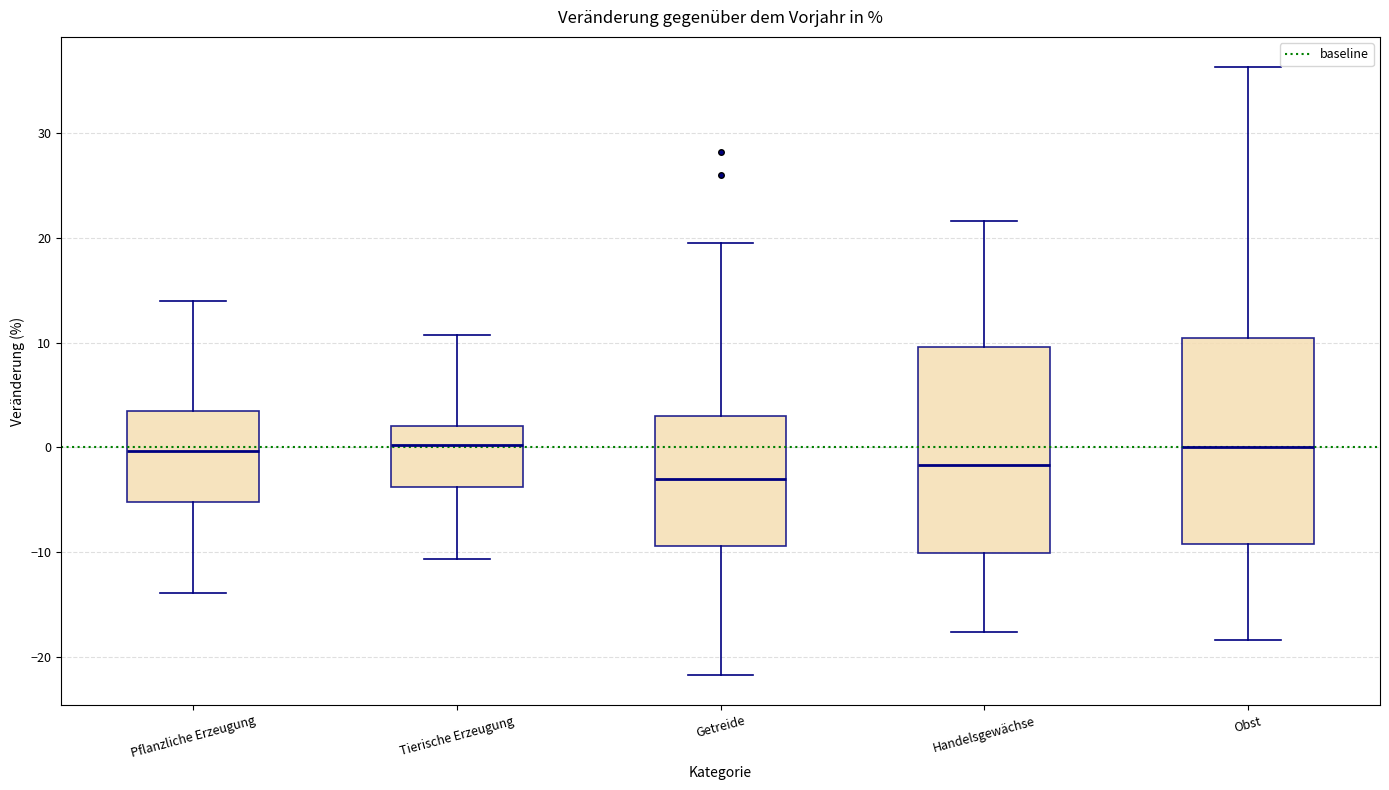

Which box's median line is the lowest?

Getreide